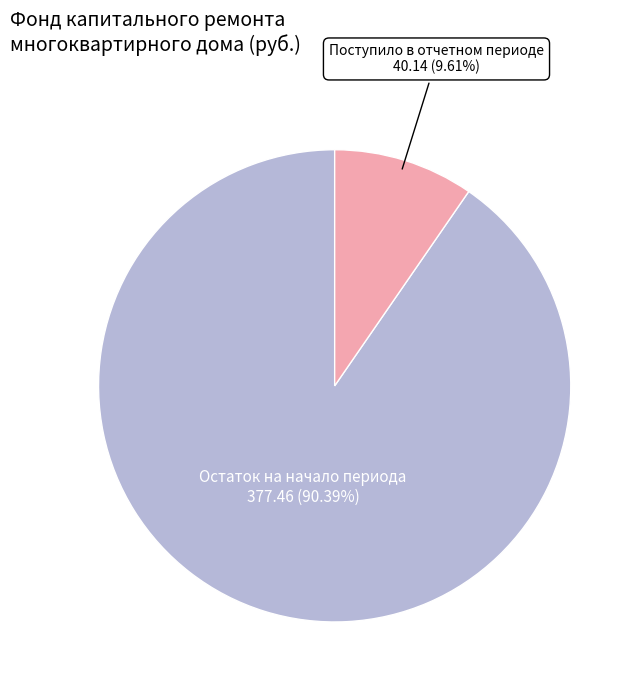

Is there a majority slice in this chart?

Yes